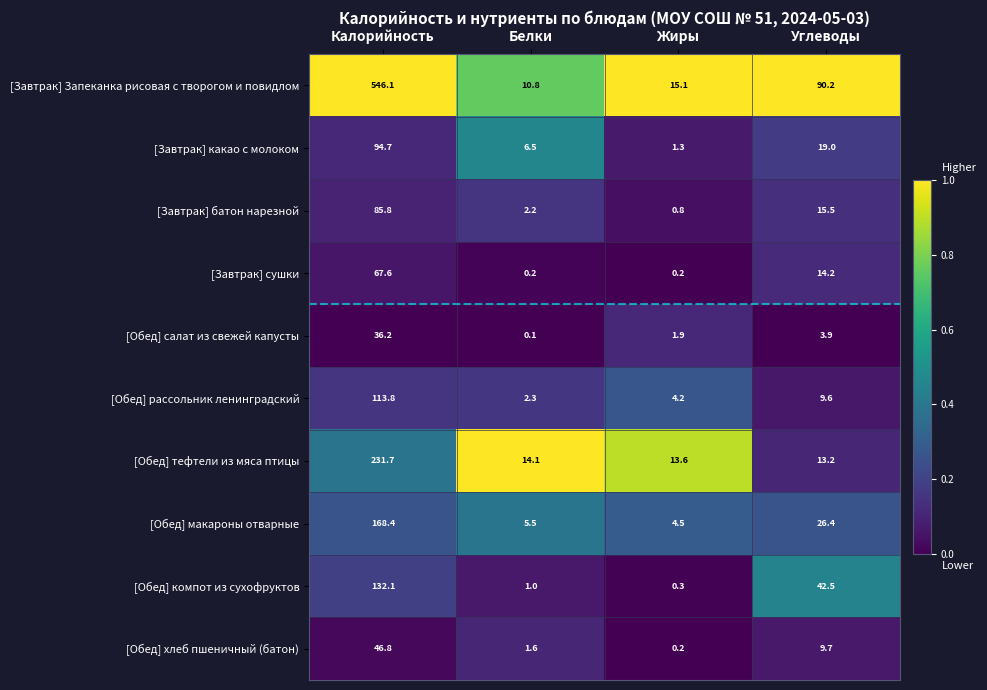

At which label does [Обед] салат из свежей капусты first exceed 3?

Калорийность